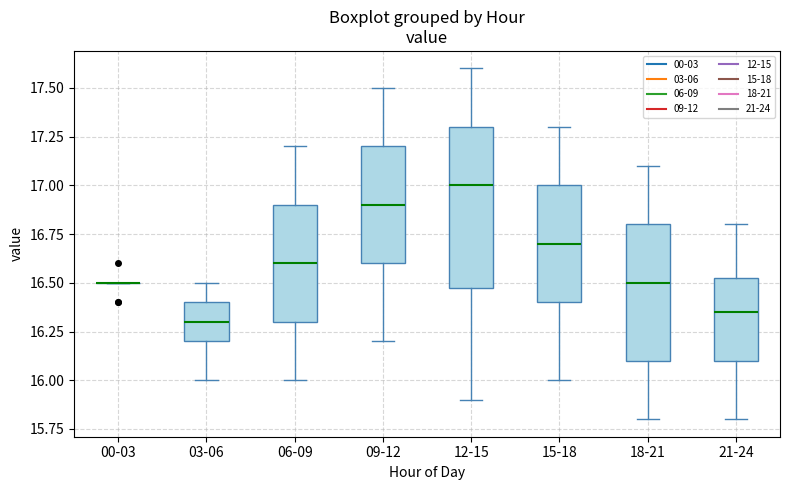

Reading left to right, transcribe this box plot: for each box, give where its median line is, the range the box spans, and where its two whiskers end, as read against the y-axis. The values are not printed on the chart, so give them approximately, as read against the axis.

00-03: box collapsed to a line at 16.50, whiskers 16.50 to 16.50
03-06: median 16.30, box 16.20 to 16.40, whiskers 16.00 to 16.50
06-09: median 16.60, box 16.30 to 16.90, whiskers 16.00 to 17.20
09-12: median 16.90, box 16.60 to 17.20, whiskers 16.20 to 17.50
12-15: median 17.00, box 16.50 to 17.30, whiskers 15.90 to 17.60
15-18: median 16.70, box 16.40 to 17.00, whiskers 16.00 to 17.30
18-21: median 16.50, box 16.10 to 16.80, whiskers 15.80 to 17.10
21-24: median 16.35, box 16.10 to 16.55, whiskers 15.80 to 16.80